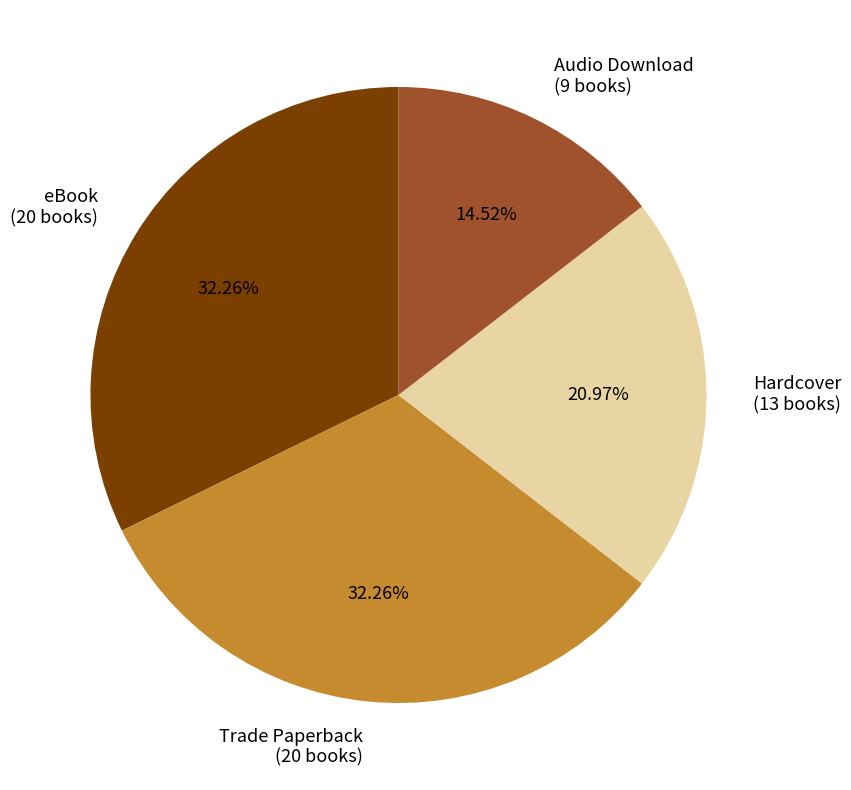

Is Hardcover the majority of the pie?

No